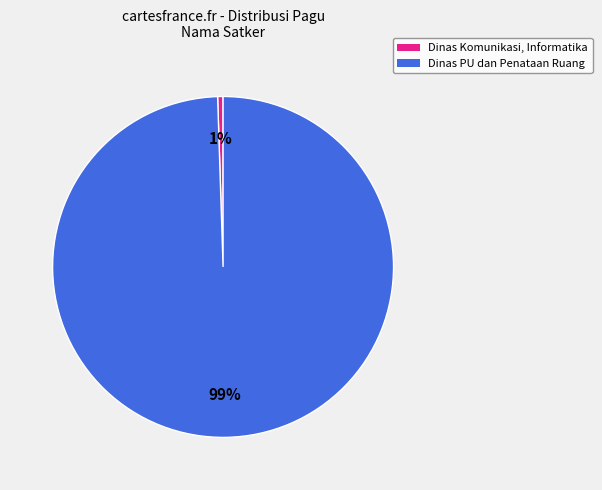

Is there a majority slice in this chart?

Yes